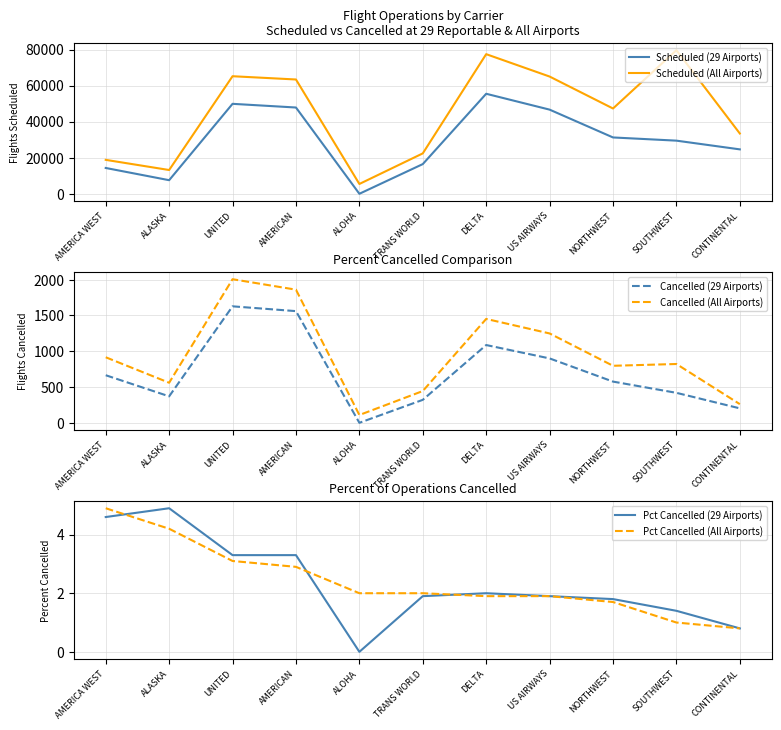

What is the greatest value displayed?

79627.0